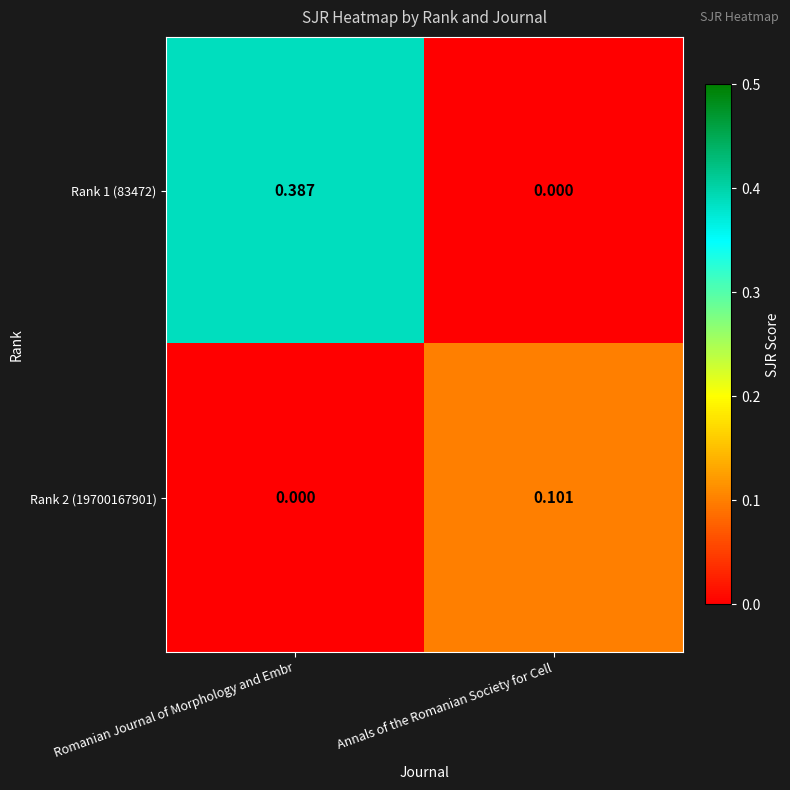

At how many categories does at least one series exceed 0?

2